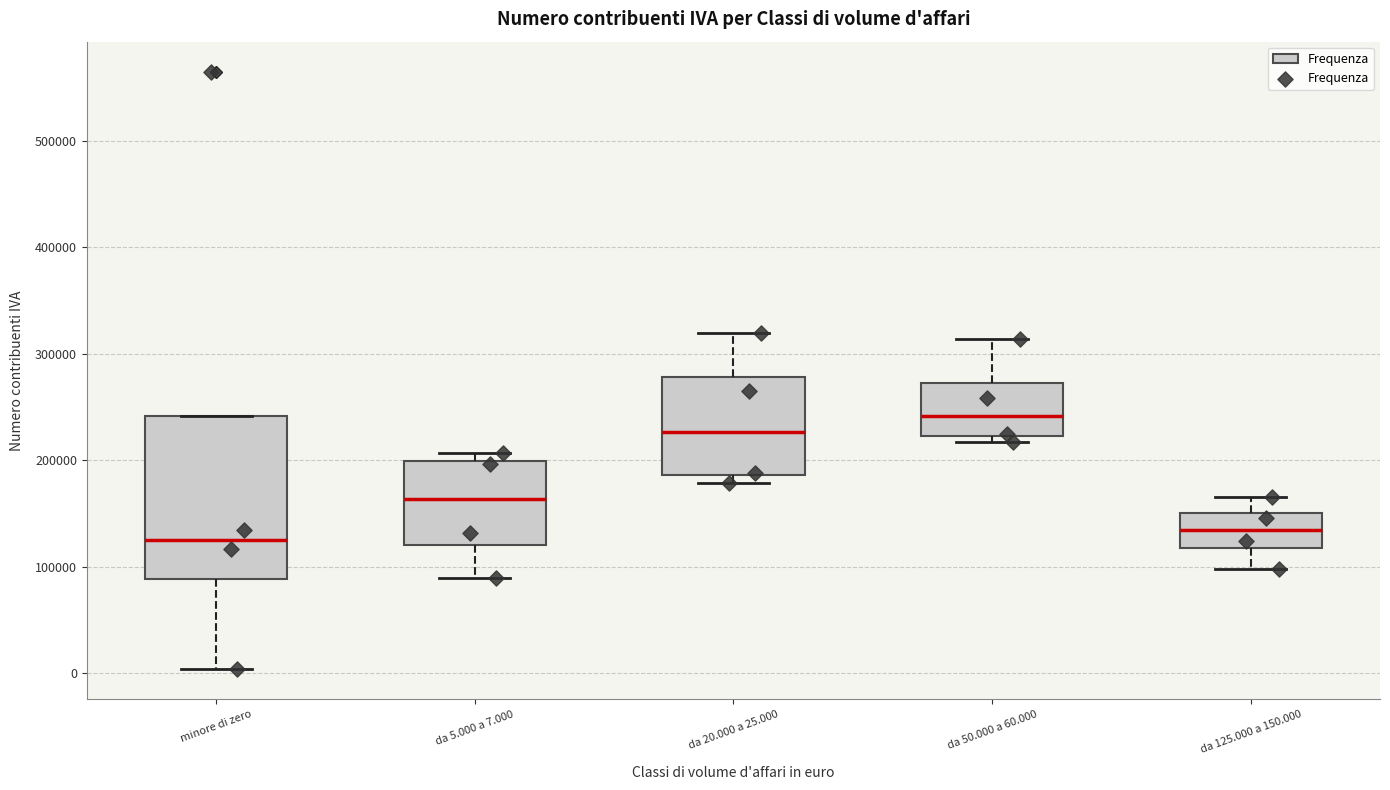

Reading left to right, read every box against the y-axis: the position of its median line, the range the box covers, and the ends of its whiskers. The values are not printed on the chart, so give them approximately, as read against the axis.

minore di zero: median 130000, box 90000 to 240000, whiskers 0 to 240000
da 5.000 a 7.000: median 160000, box 120000 to 200000, whiskers 90000 to 210000
da 20.000 a 25.000: median 230000, box 190000 to 280000, whiskers 180000 to 320000
da 50.000 a 60.000: median 240000, box 220000 to 270000, whiskers 220000 (just below the box's lower edge) to 310000
da 125.000 a 150.000: median 130000, box 120000 to 150000, whiskers 100000 to 170000